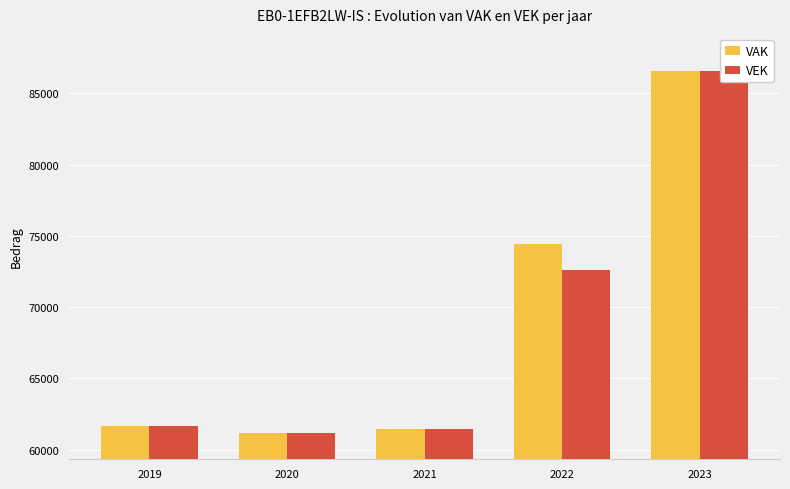

Is the value of VEK at 2021 greater than the value of VAK at 2019?

No